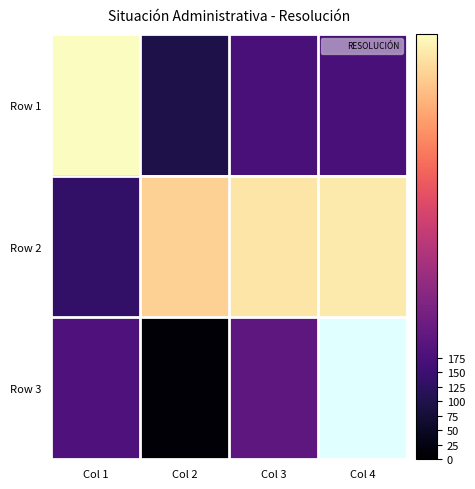

What is the difference between the maximum and second lowest values in the Row 1 series?

563.0